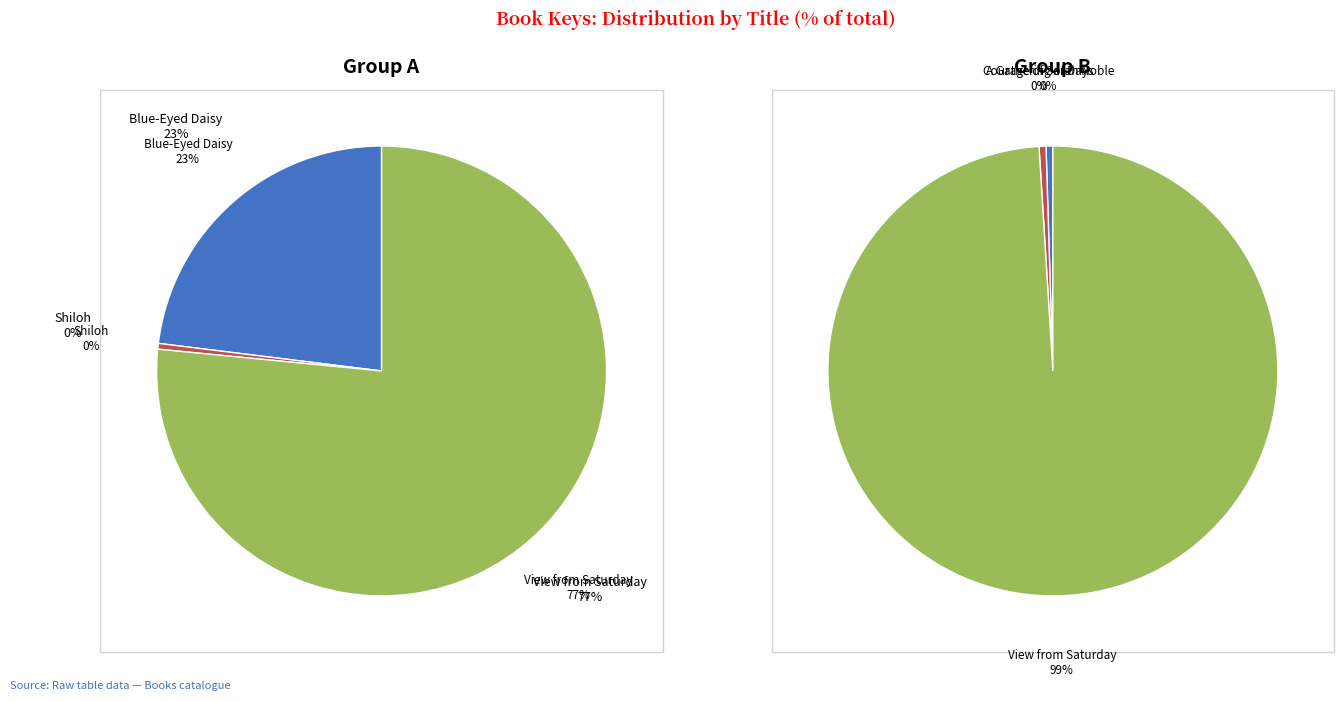

Is it true that A Gathering of Days is 0% of the pie?

True